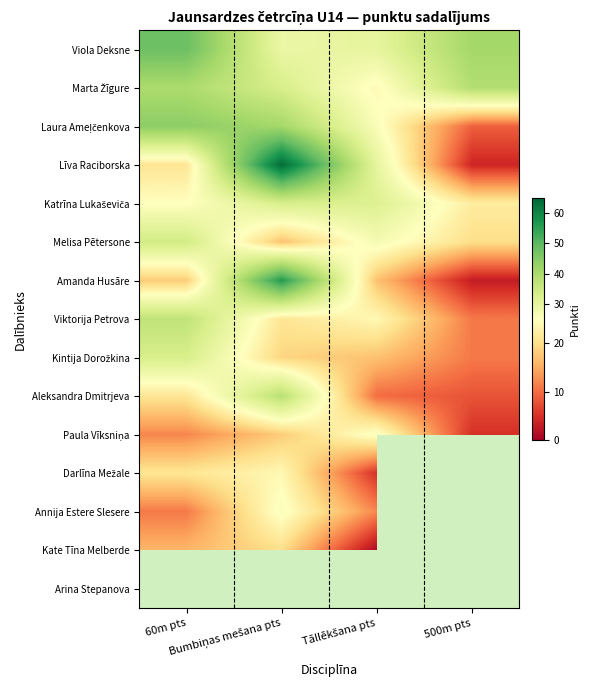

Which has a higher value, Tāllēkšana pts or 500m pts?

500m pts